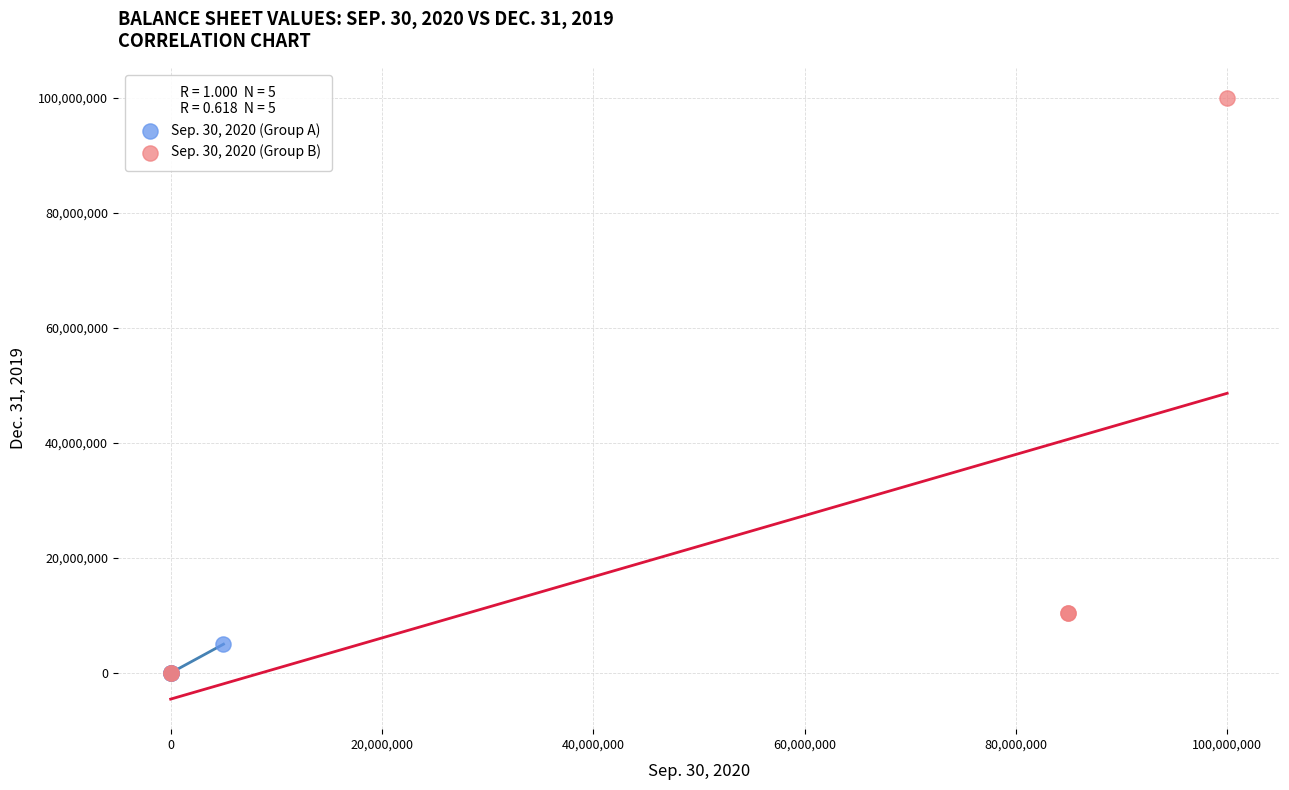

Which series has the largest Y range (max minus min)?

Sep. 30, 2020 (Group B)